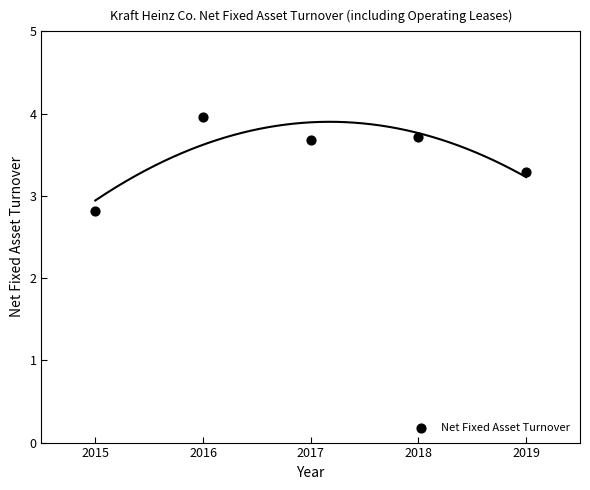

What is the average Y value?

3.5